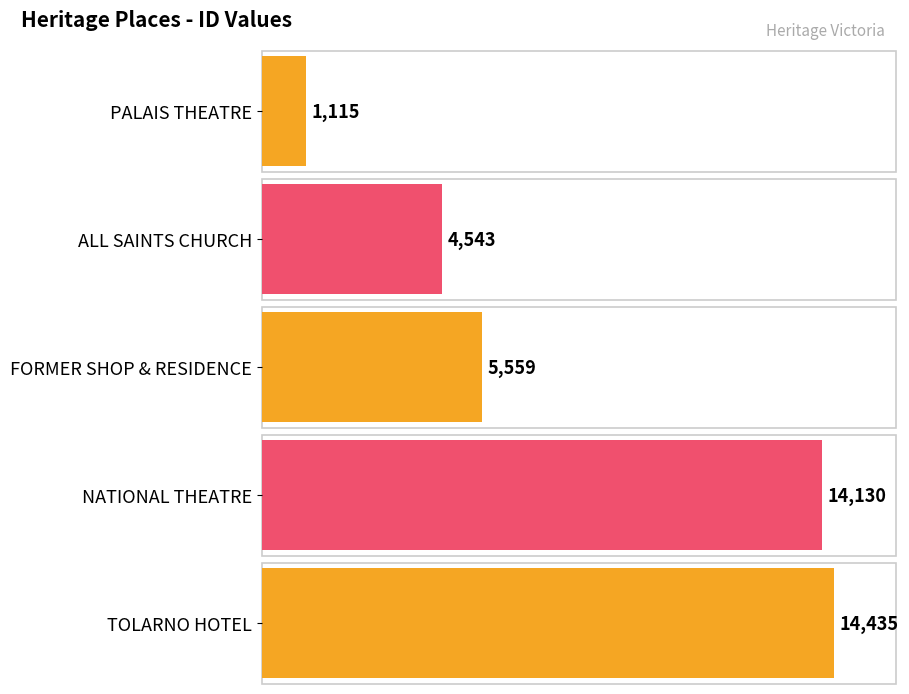

List the labels in order of value, largest first.

TOLARNO HOTEL, NATIONAL THEATRE, FORMER SHOP & RESIDENCE, ALL SAINTS CHURCH, PALAIS THEATRE